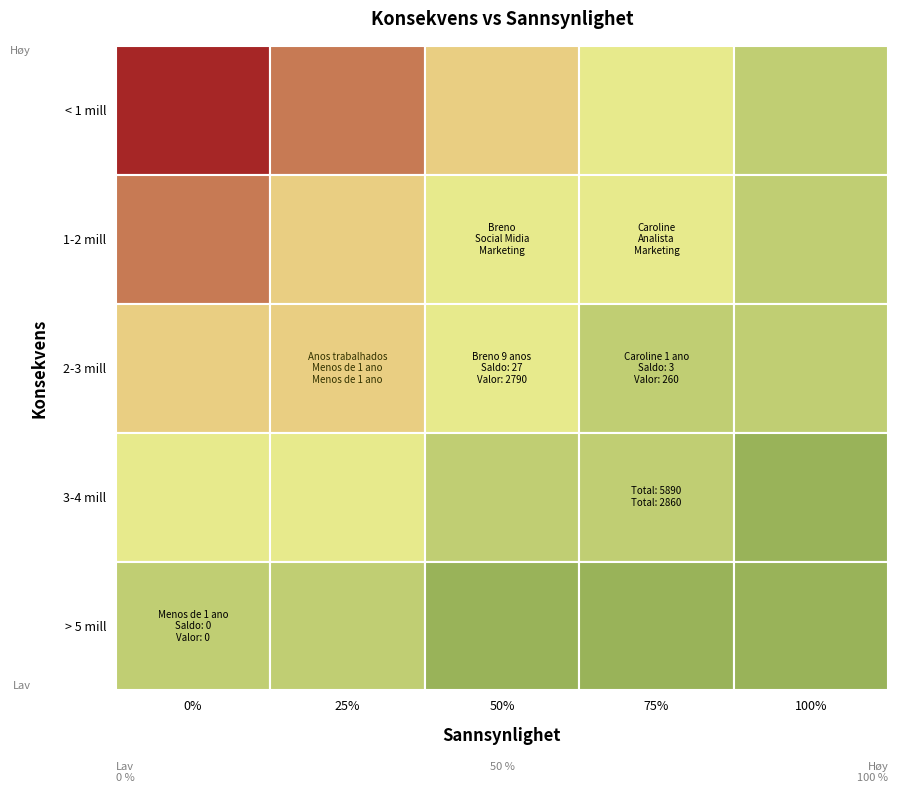

True or false: 1 ano has a value of 1381 at 2.

False